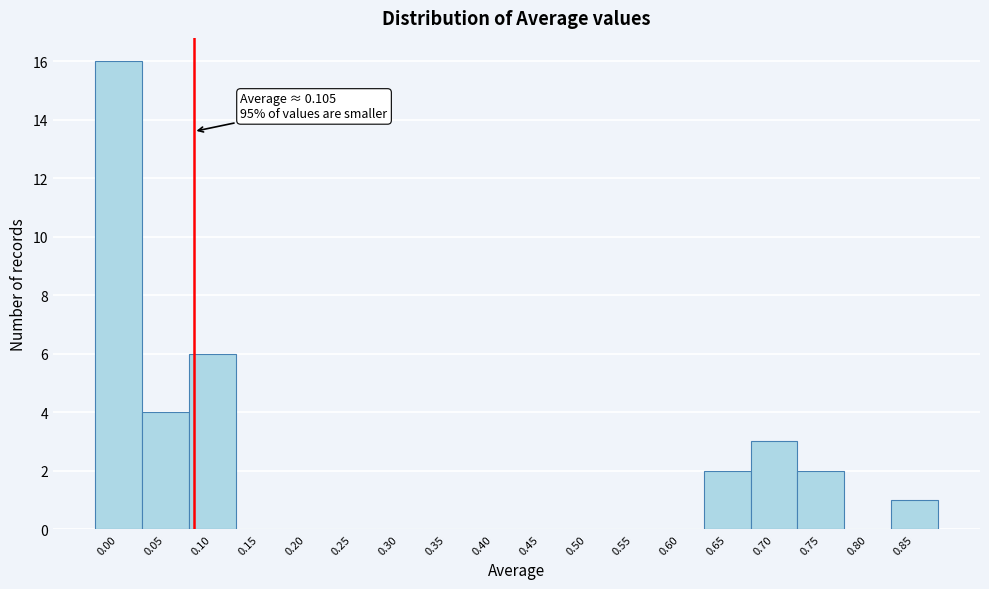

Reading left to right, what are all the values shown in this chart?

0.00=16	0.05=4	0.10=6	0.15=0	0.20=0	0.25=0	0.30=0	0.35=0	0.40=0	0.45=0	0.50=0	0.55=0	0.60=0	0.65=2	0.70=3	0.75=2	0.80=0	0.85=1